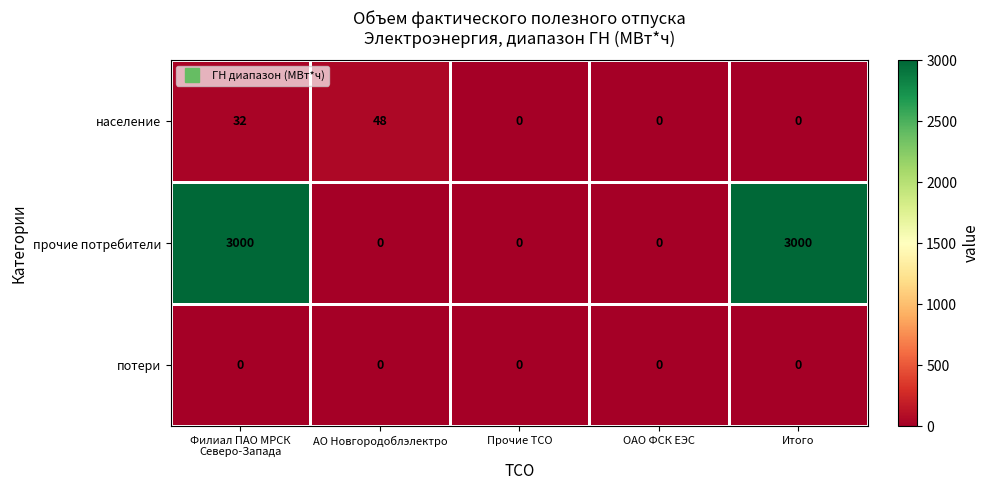

Rank the series by their maximum value, from highest to lowest.

прочие потребители, население, потери